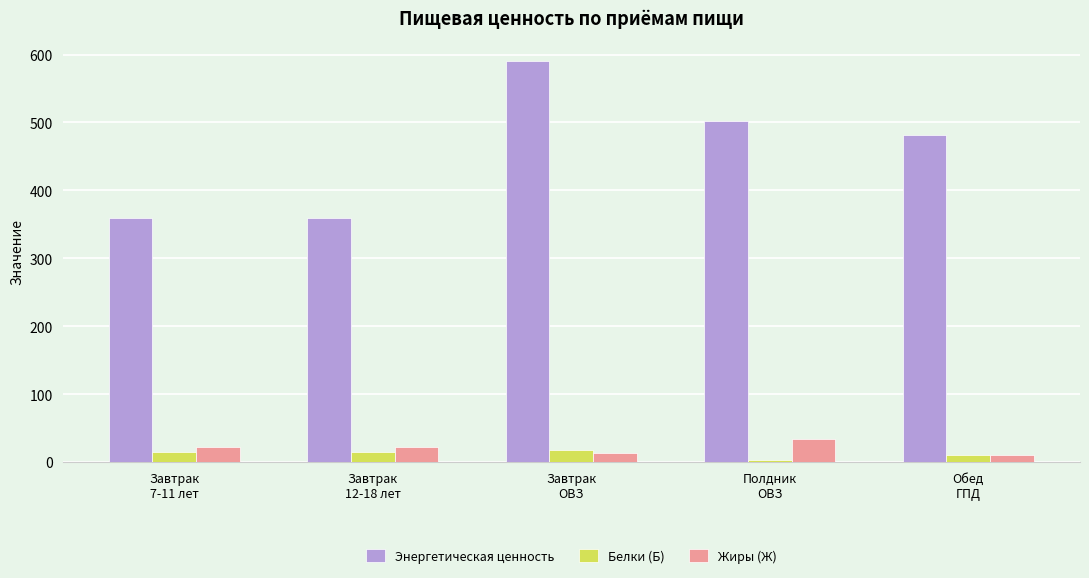

How many bars are there in each group?

3